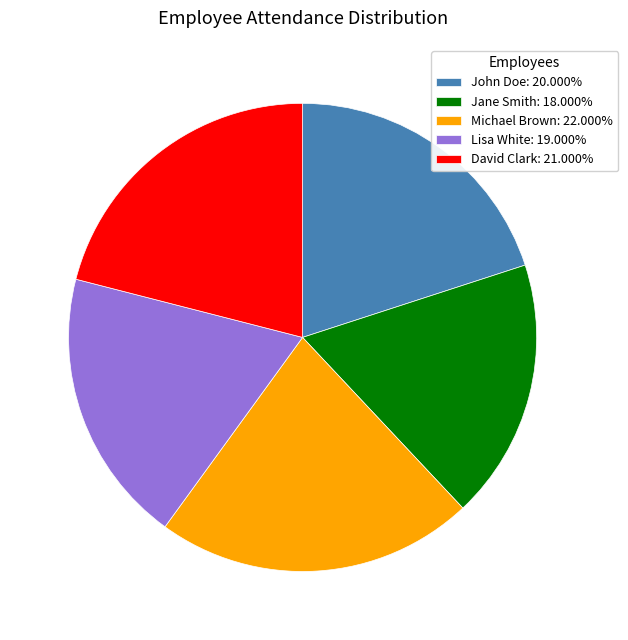

Do Lisa White: 19.000% and Jane Smith: 18.000% together represent more than half of the pie?

No